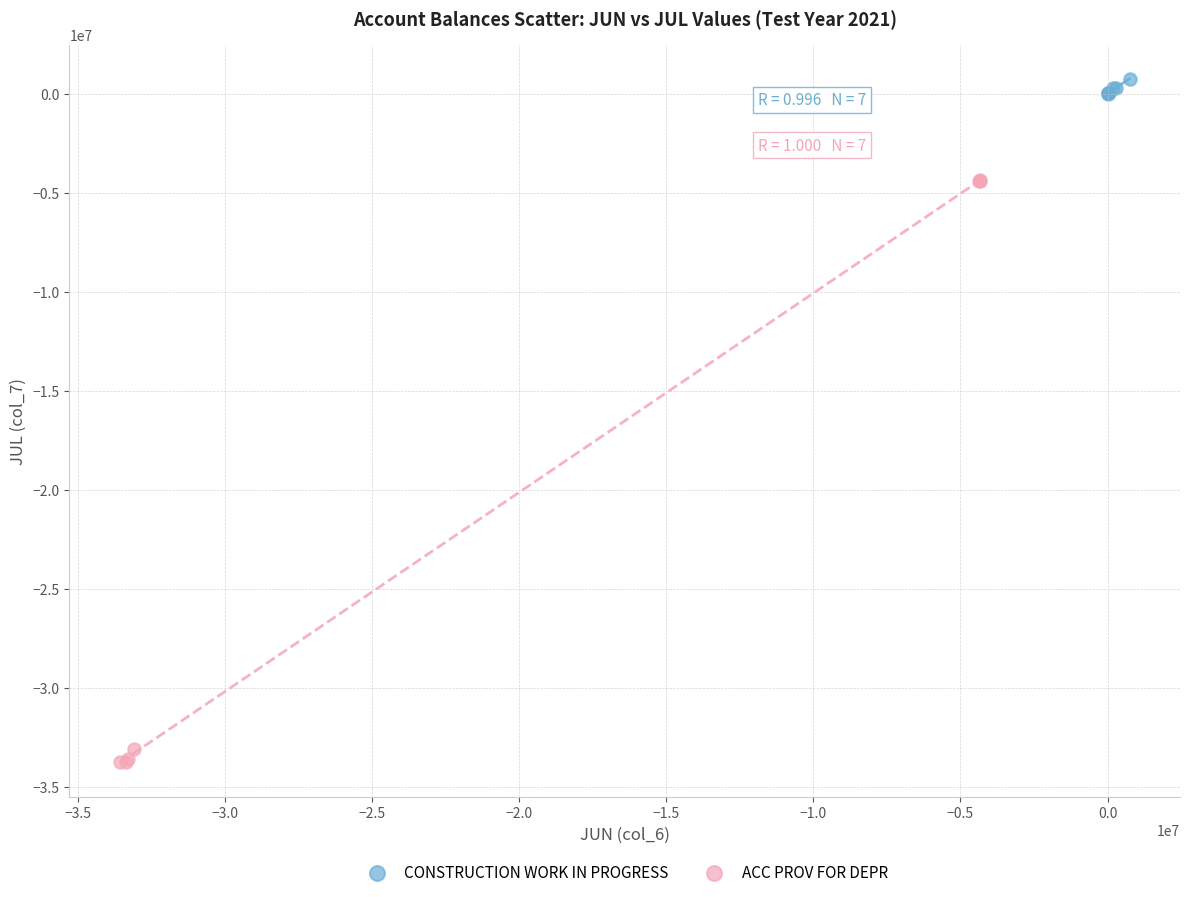

Which series reaches the minimum Y coordinate?

ACC PROV FOR DEPR